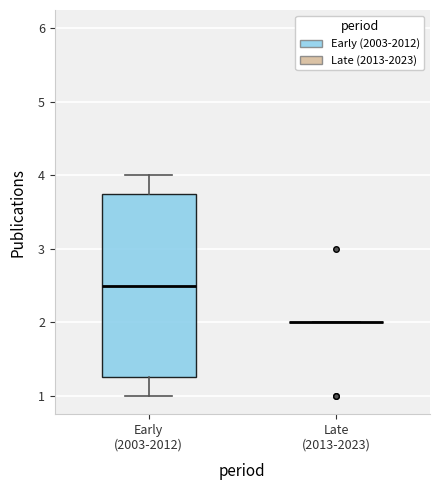

Reading left to right, transcribe this box plot: for each box, give where its median line is, the range the box spans, and where its two whiskers end, as read against the y-axis. The values are not printed on the chart, so give them approximately, as read against the axis.

Early (2003-2012): median 2.5, box 1.3 to 3.8, whiskers 1.0 to 4.0
Late (2013-2023): box collapsed to a line at 2.0, whiskers 2.0 to 2.0